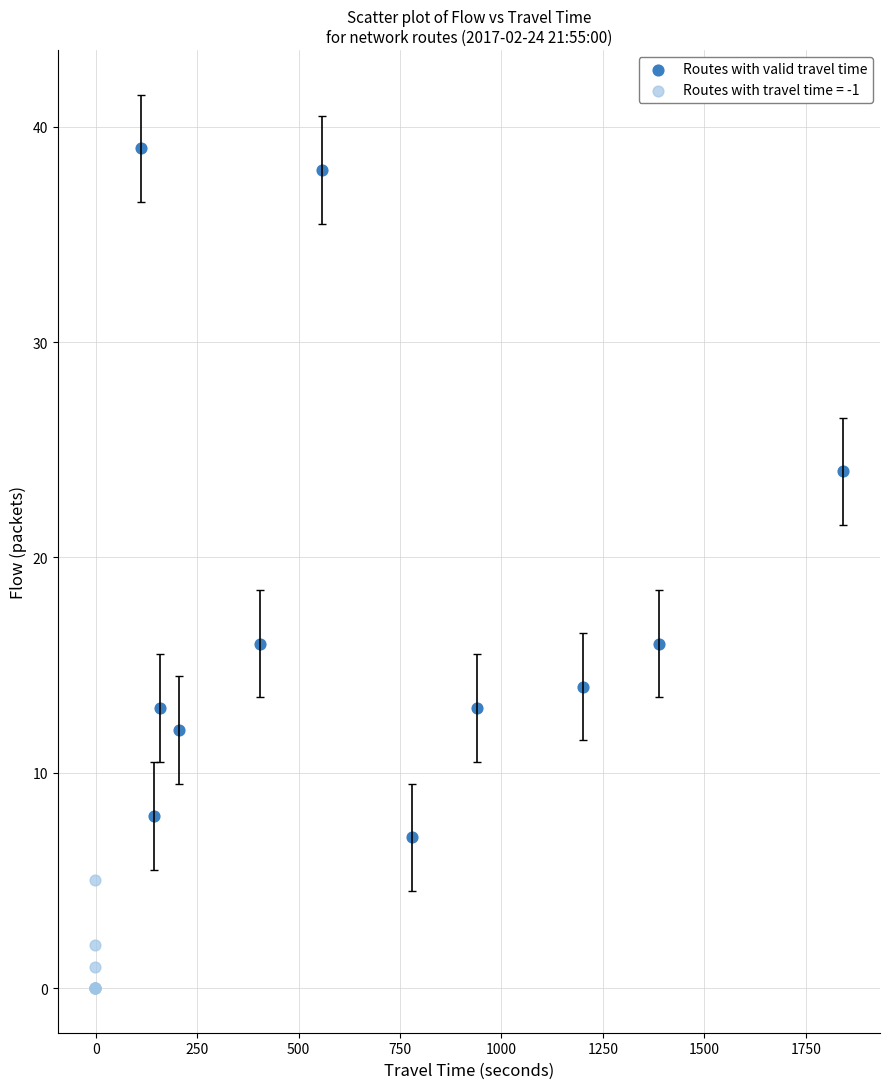

Which series reaches the maximum Y coordinate?

Routes with valid travel time